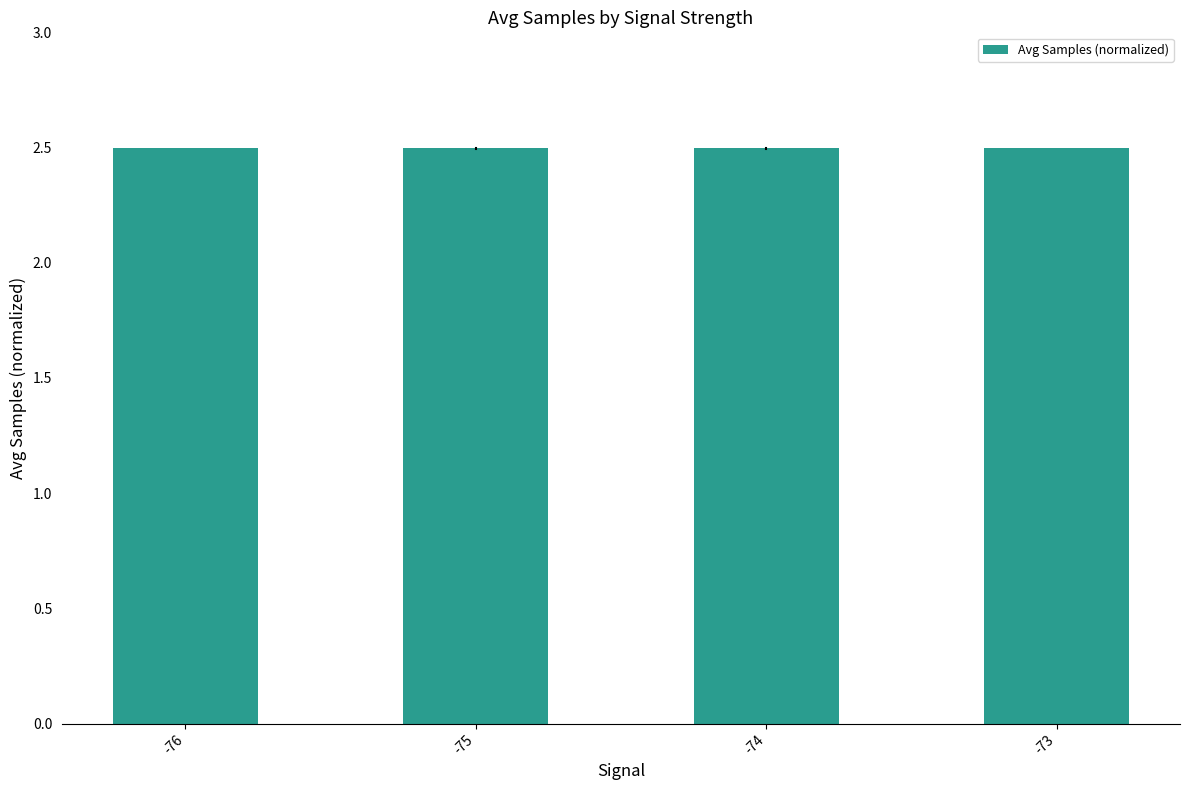

Count the values in the range 2 to 3.

4